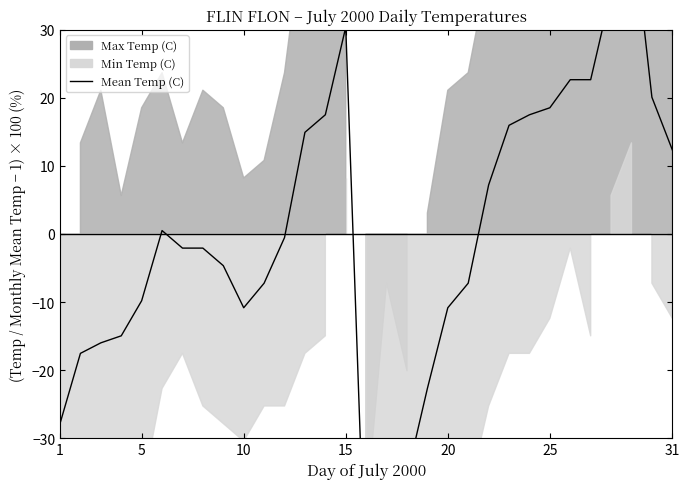

How many points are lower than both their immediate neighbors (excluding endpoints)?

2